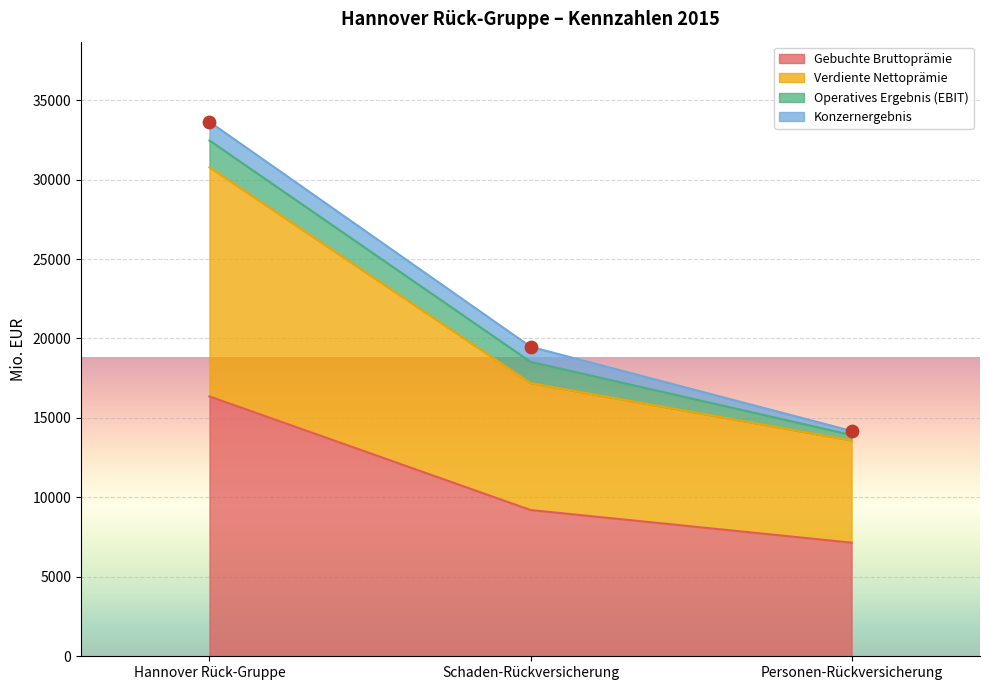

The value of Gebuchte Bruttoprämie at Schaden-Rückversicherung is 14098.6. True or false?

False